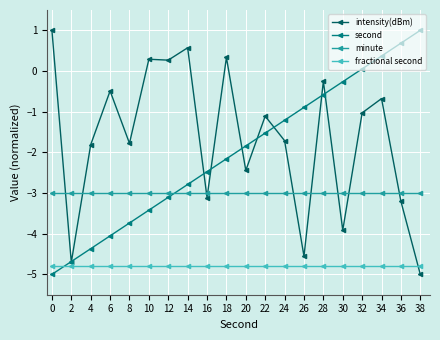

What is the difference between the highest and lowest values at 16?

2.3